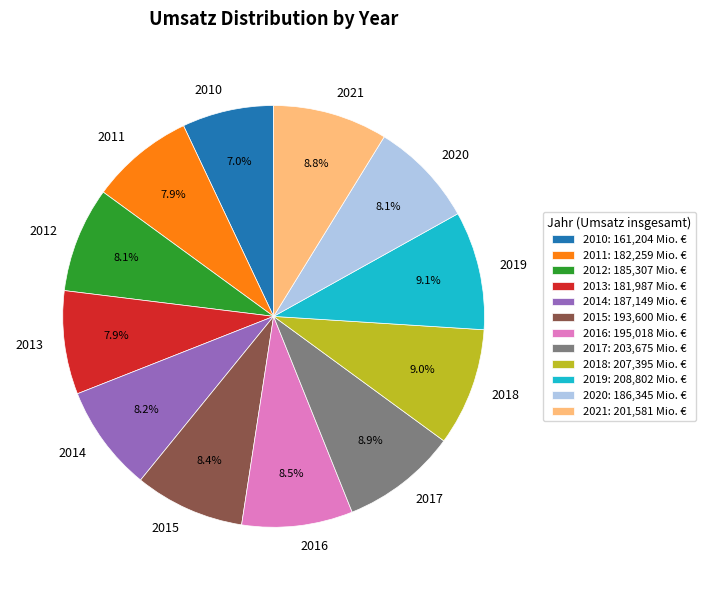

Which slice is the smallest?

2010